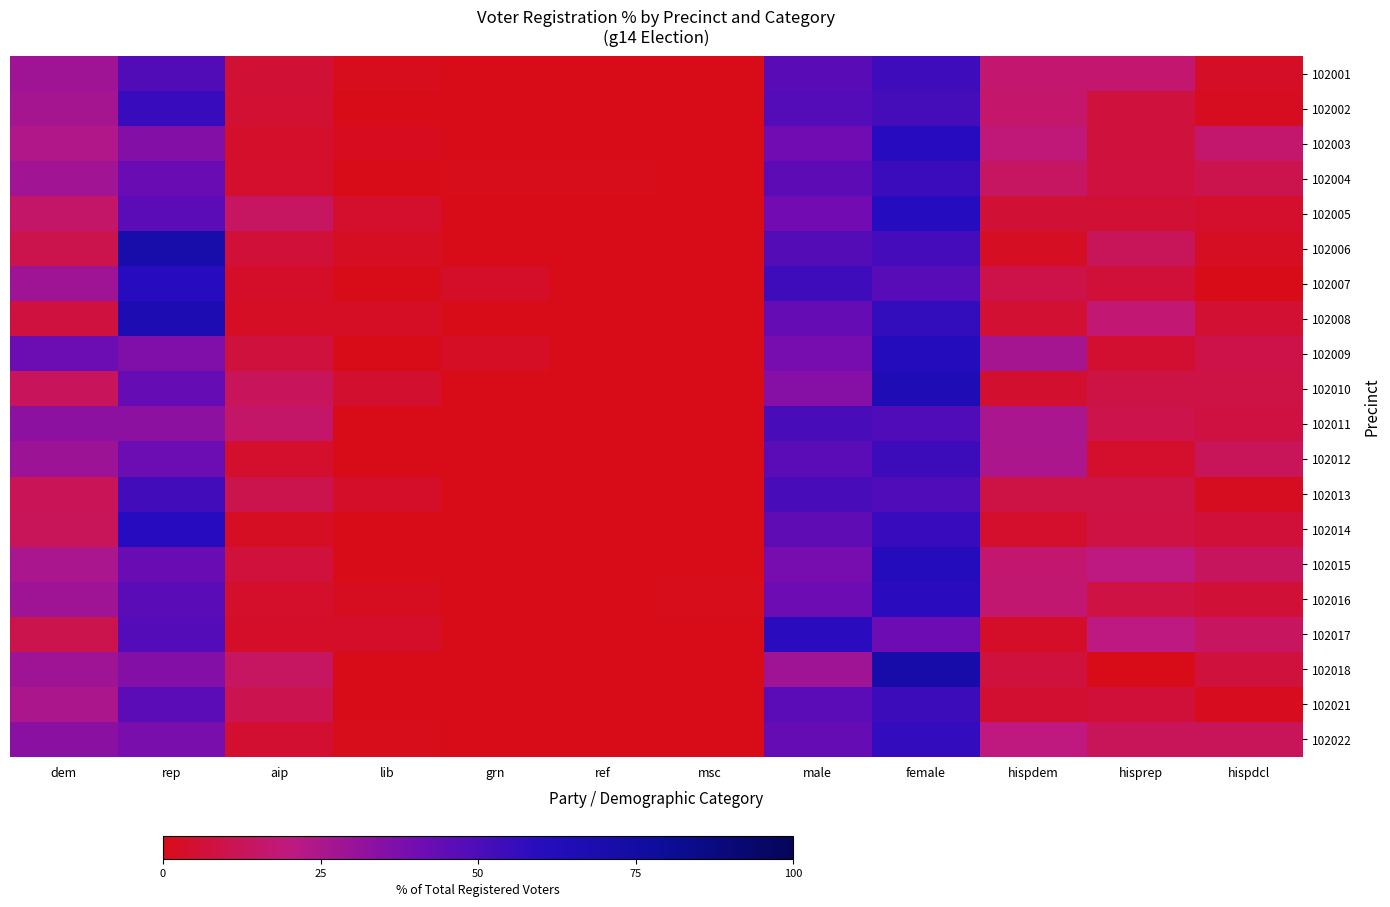

At how many categories does at least one series exceed 52?

3